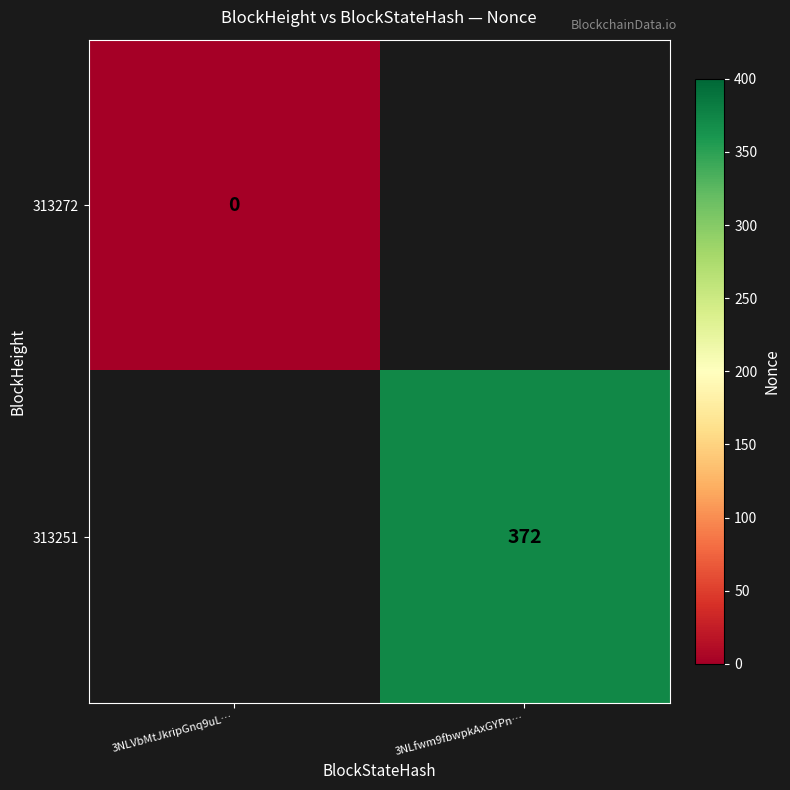

Is it true that 313251 equals 200 at 3NLfwm9fbwpkAxGYPn…?

False